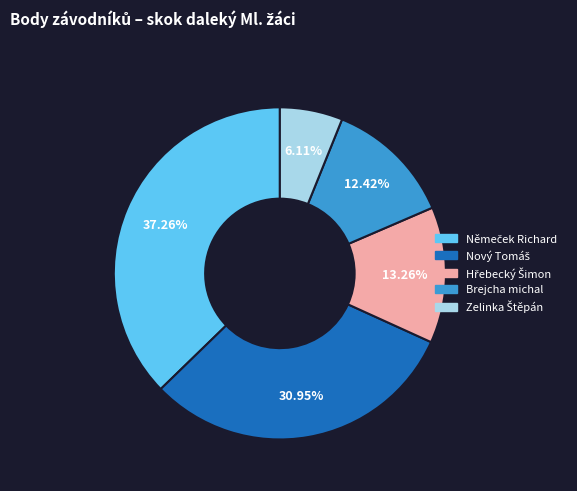

Does any single category account for the majority?

No